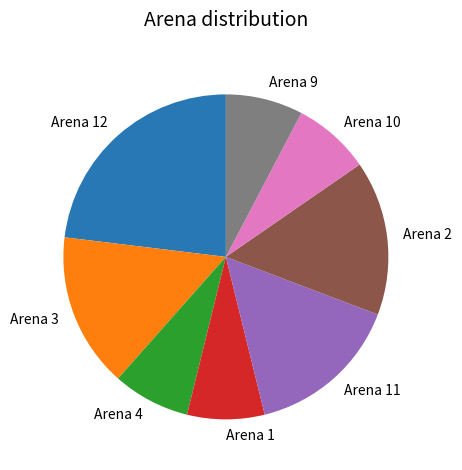

How many slices are in this pie chart?

8